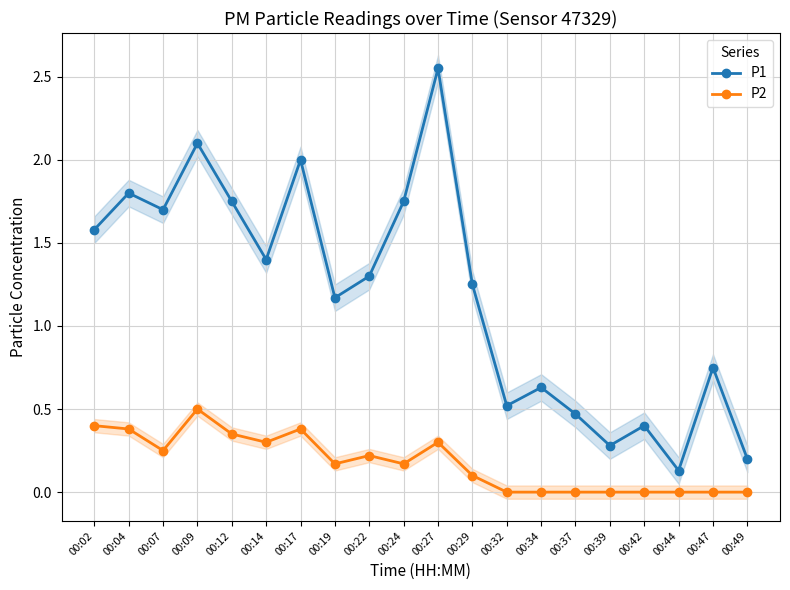

True or false: P2 and P1 intersect in this chart.

False